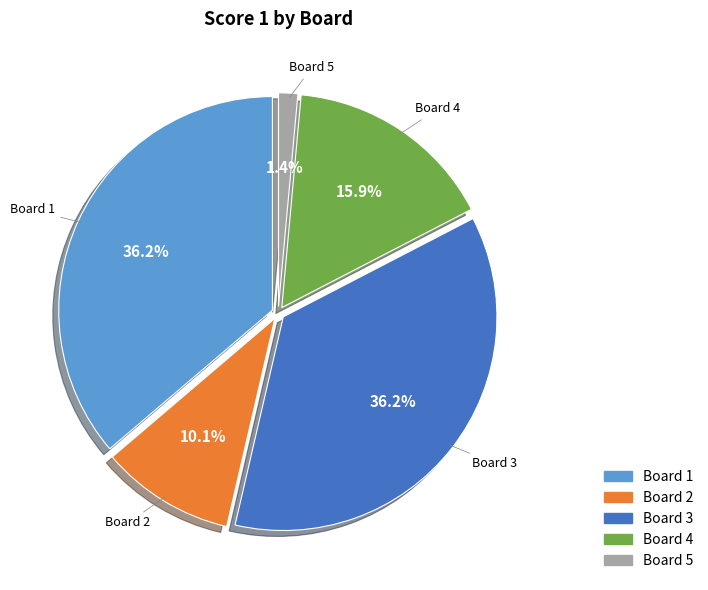

Between Board 5 and Board 2, which is larger?

Board 2